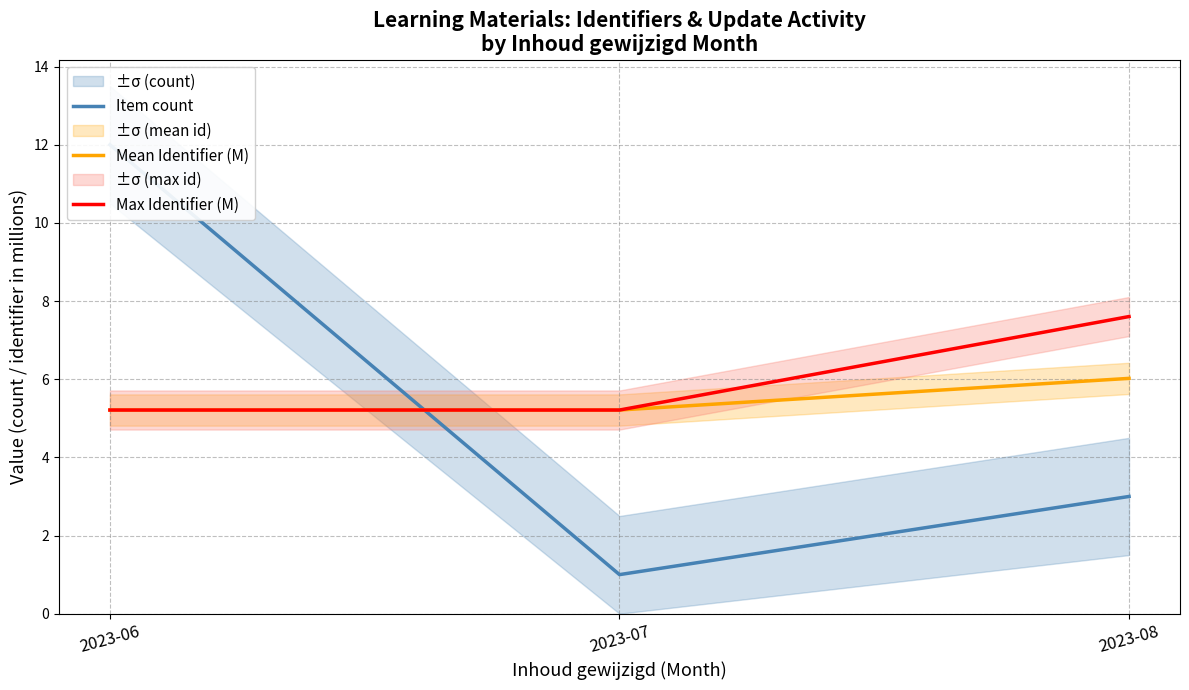

At which category is the sum across all series the highest?

2023-06